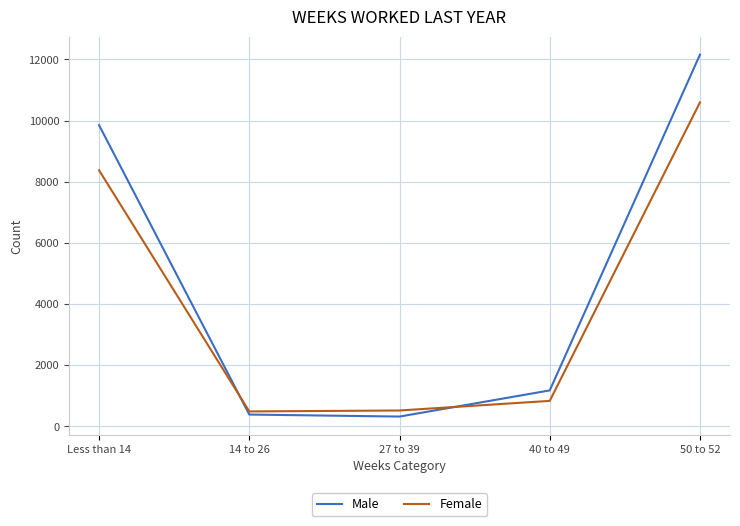

At which category is the sum across all series the highest?

50 to 52